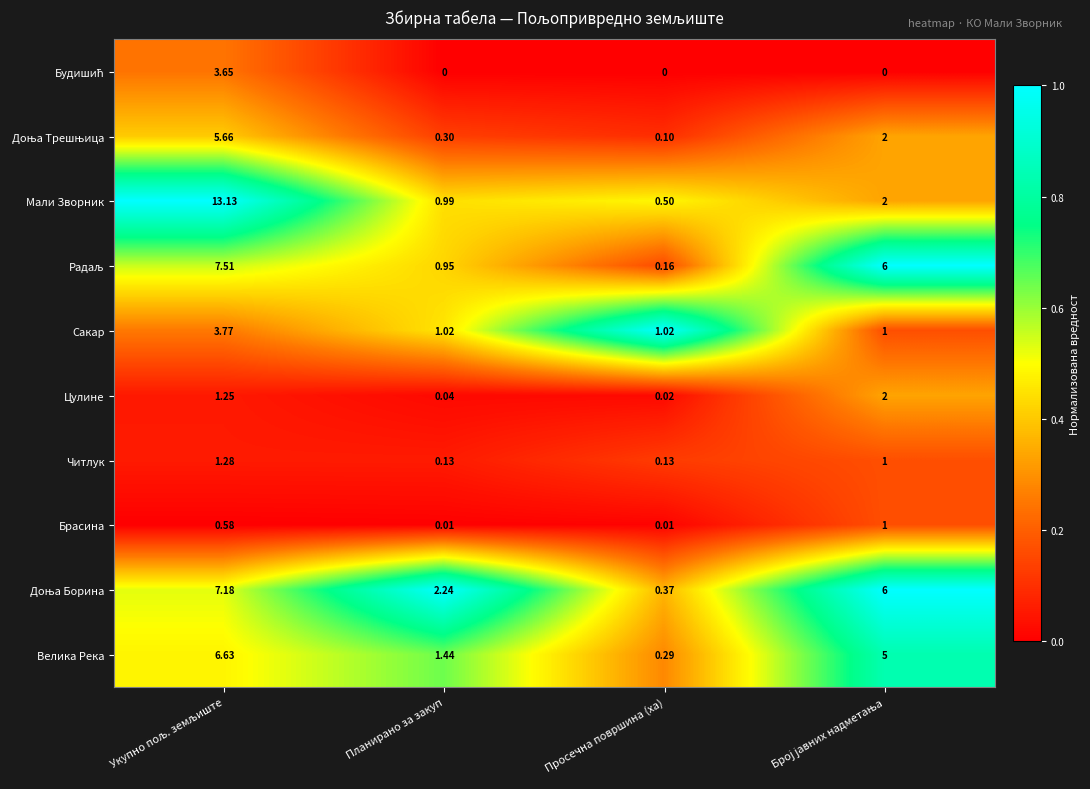

Which series has the largest range (max minus min)?

Мали Зворник